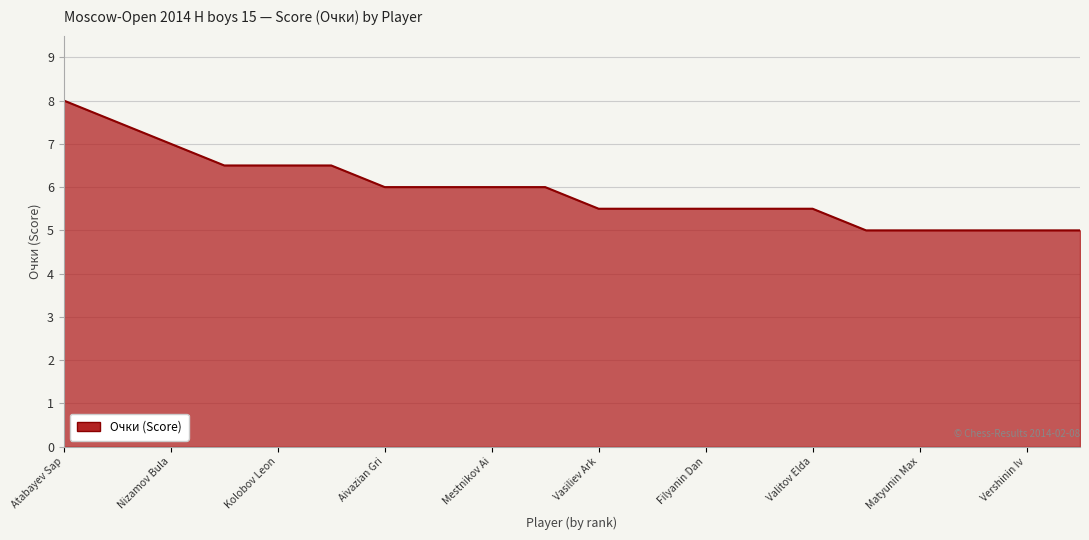

What is the difference between the maximum and minimum values?

3.0